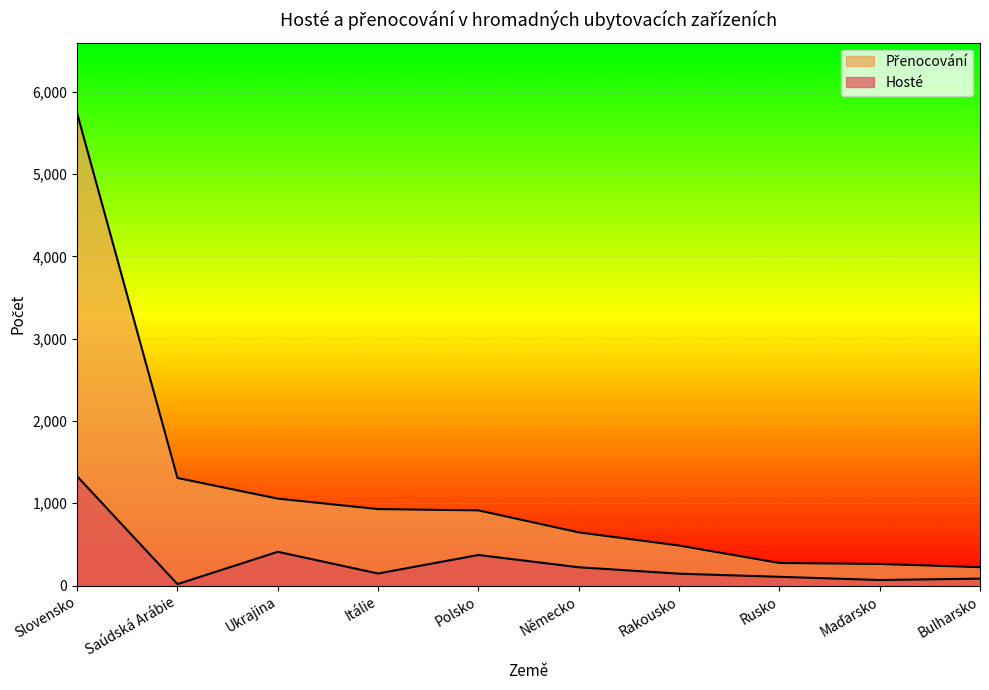

What is the sum of all Hosté values?

2894